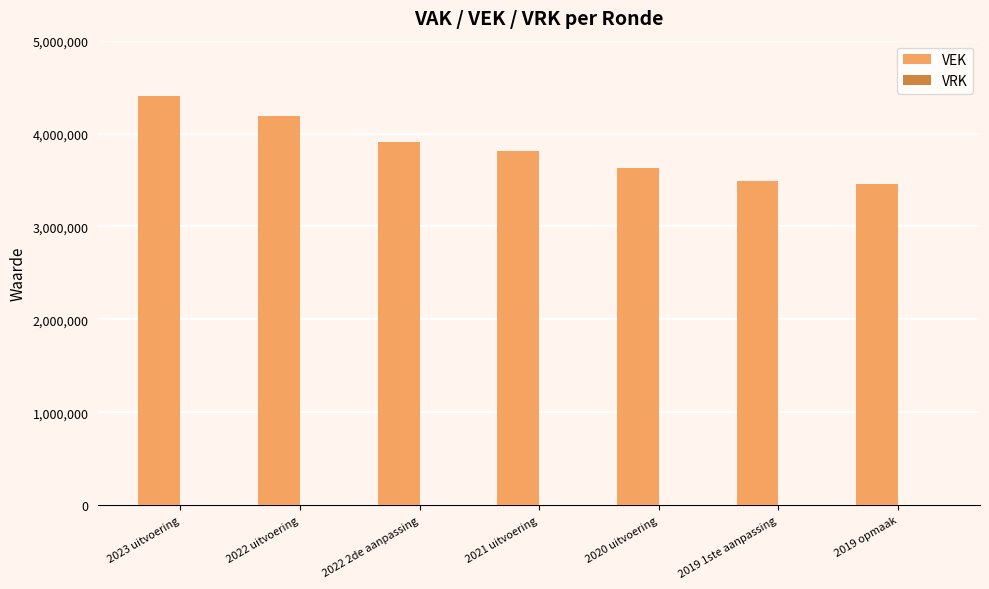

Approximately how many times larger is the value at 2023 uitvoering compared to 2020 uitvoering?

1.2